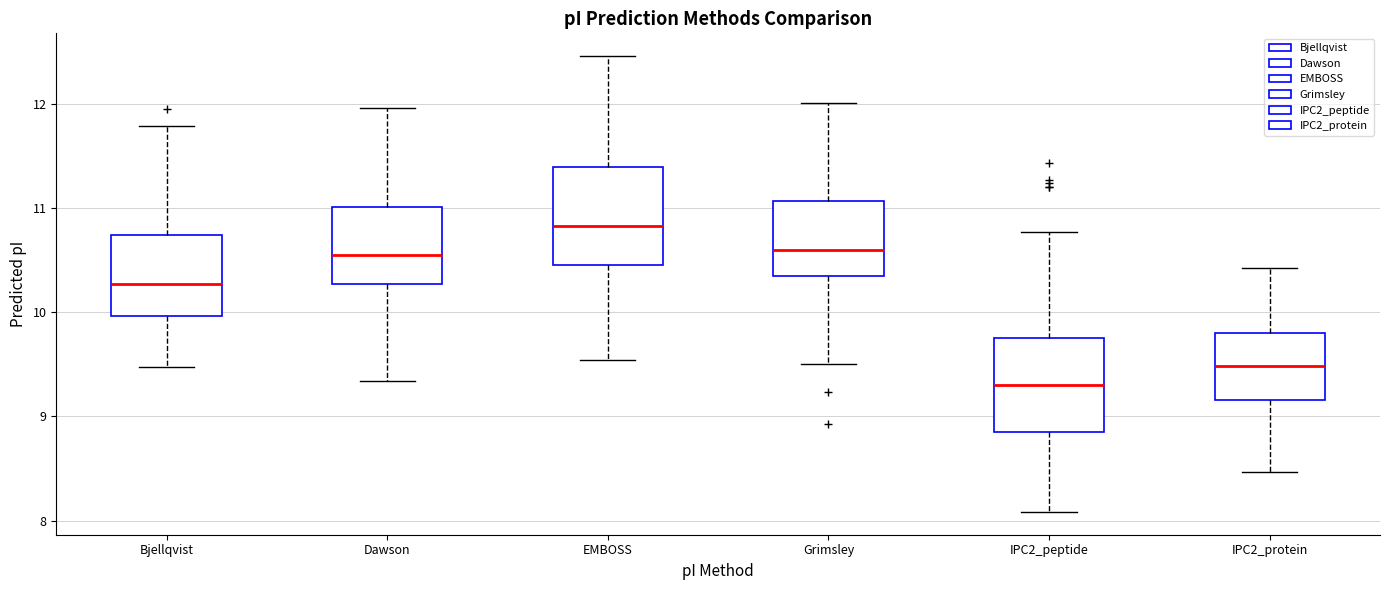

Reading left to right, transcribe this box plot: for each box, give where its median line is, the range the box spans, and where its two whiskers end, as read against the y-axis. The values are not printed on the chart, so give them approximately, as read against the axis.

Bjellqvist: median 10.3, box 10.0 to 10.7, whiskers 9.5 to 11.8
Dawson: median 10.5, box 10.3 to 11.0, whiskers 9.3 to 12.0
EMBOSS: median 10.8, box 10.5 to 11.4, whiskers 9.5 to 12.5
Grimsley: median 10.6, box 10.3 to 11.1, whiskers 9.5 to 12.0
IPC2_peptide: median 9.3, box 8.9 to 9.8, whiskers 8.1 to 10.8
IPC2_protein: median 9.5, box 9.2 to 9.8, whiskers 8.5 to 10.4